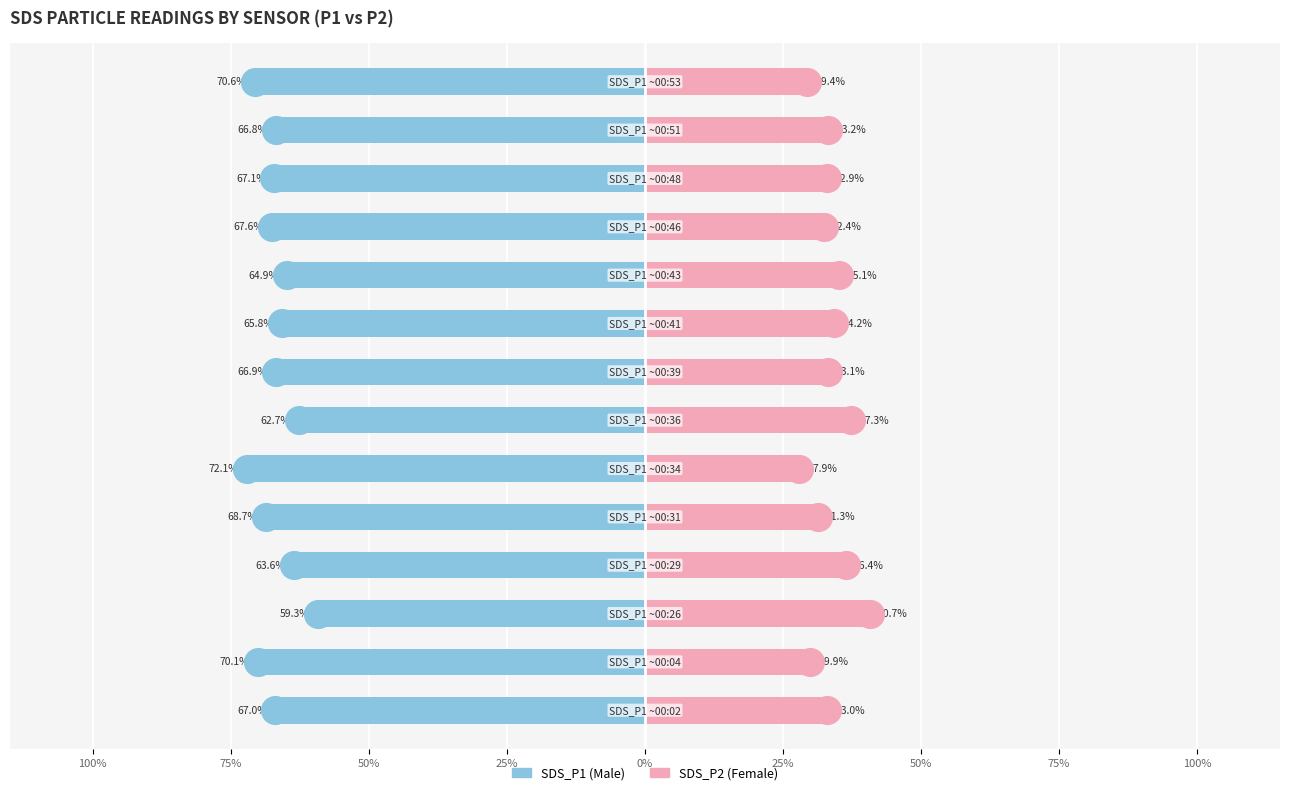

At how many categories does at least one series exceed -4?

14